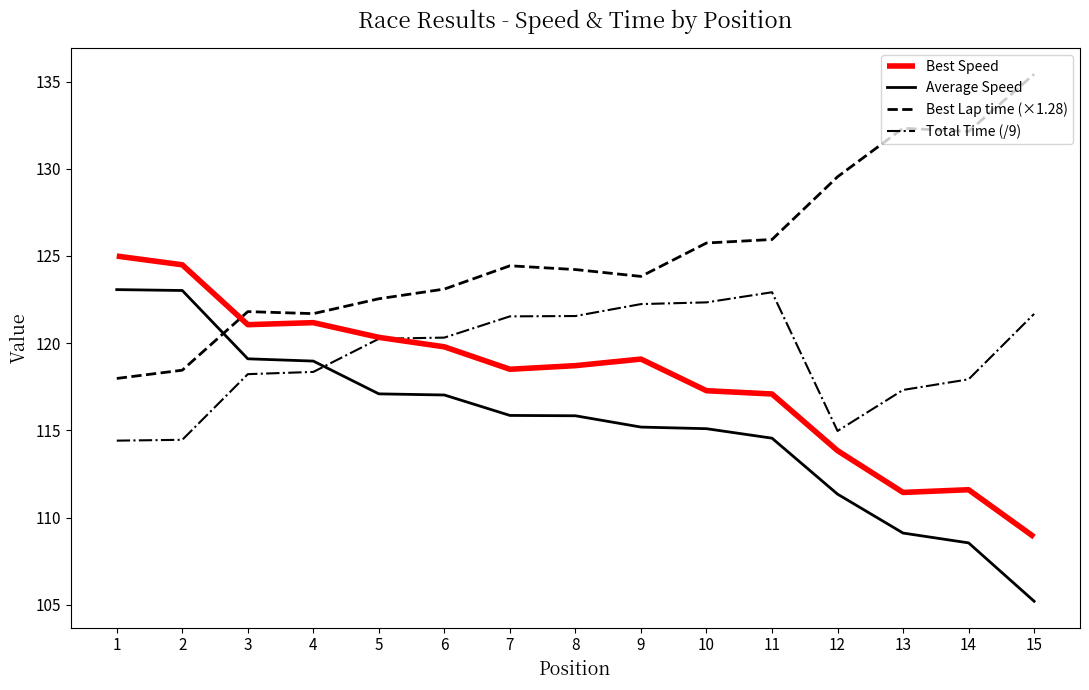

The value of Average Speed at 6 is 117.0. True or false?

True